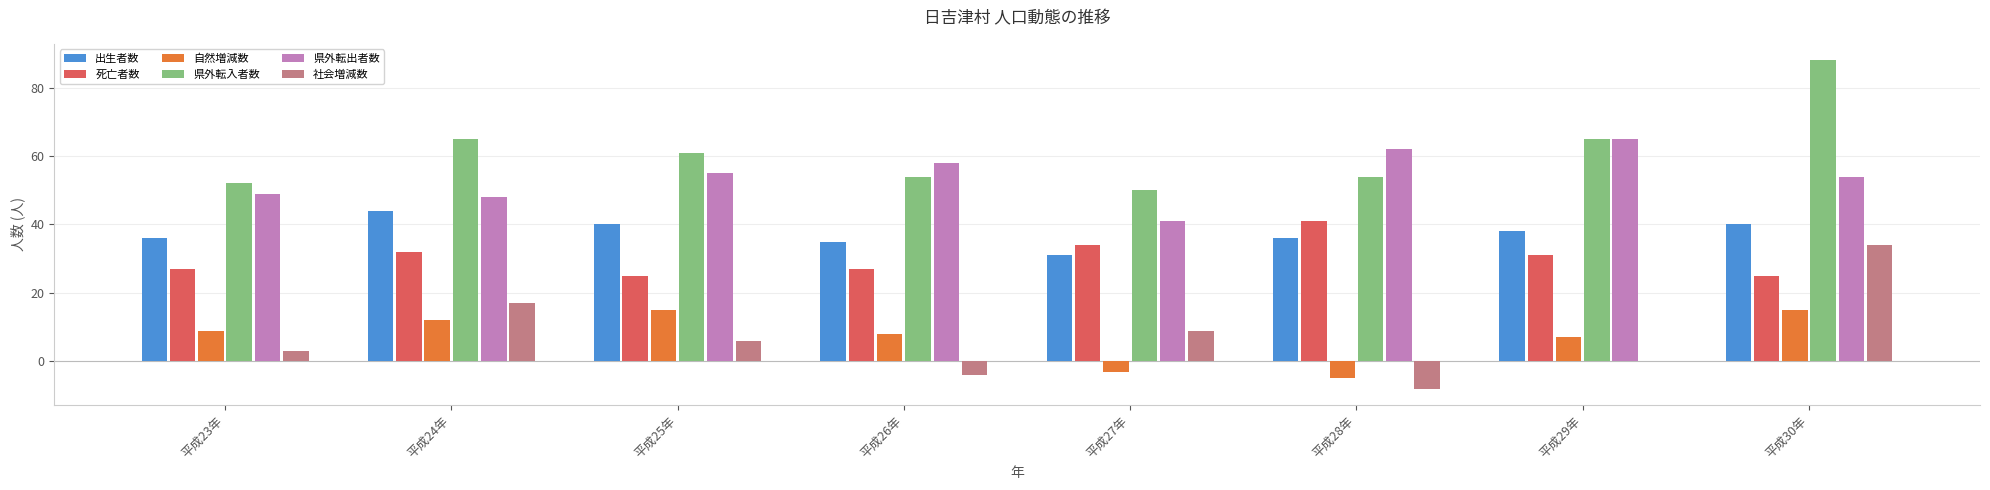

What is the sum of all 県外転入者数 values?

489